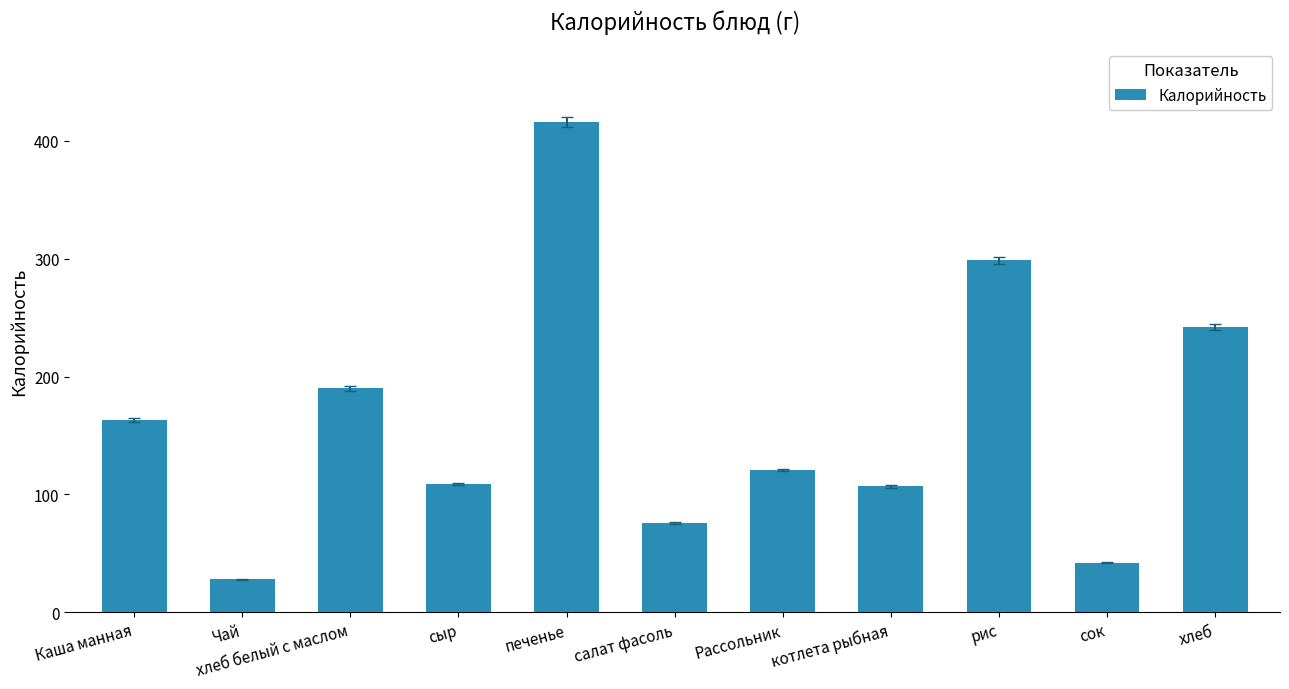

True or false: the data shows 192.0 at сыр.

False